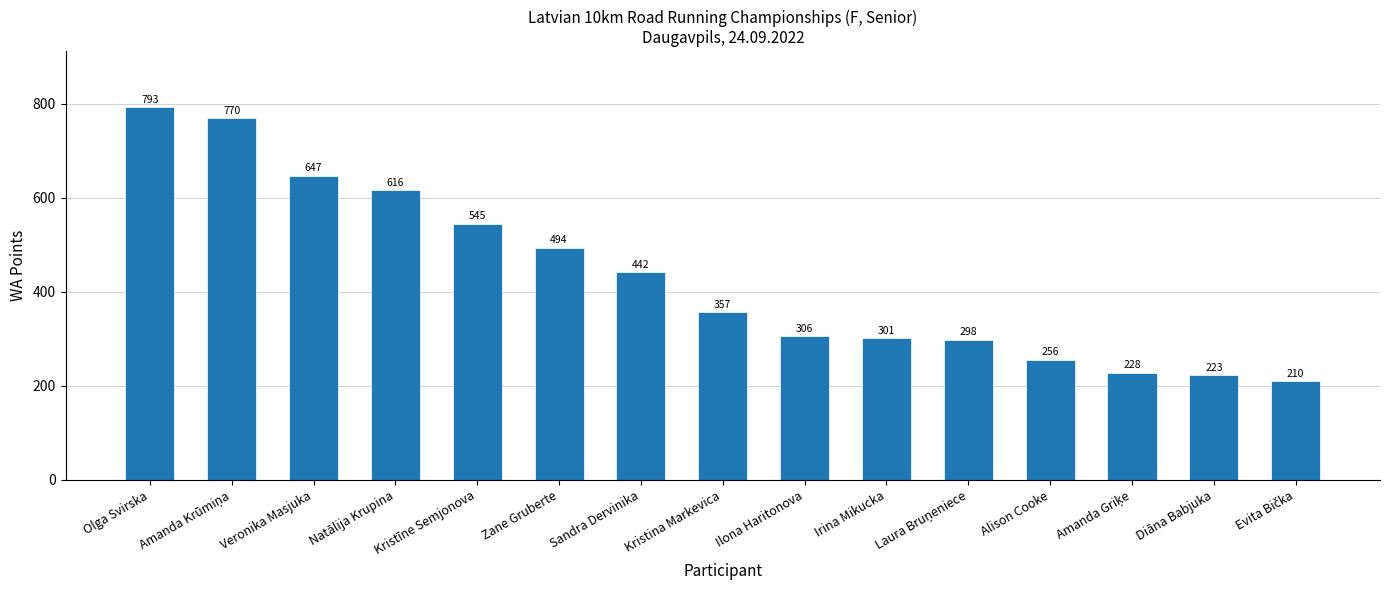

What position from the left is Zane Gruberte?

6